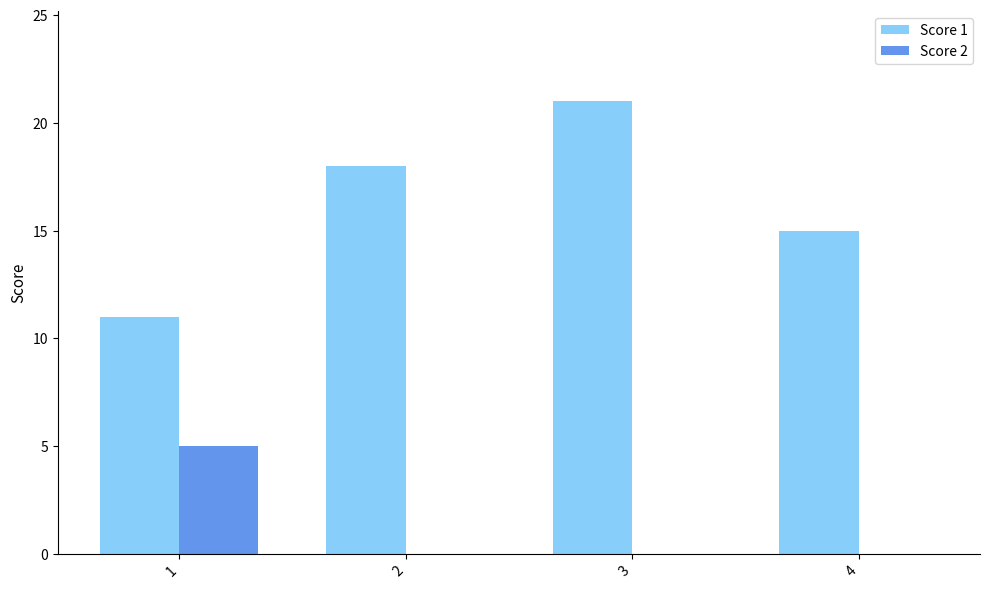

What is the total value across all series at 2?

18